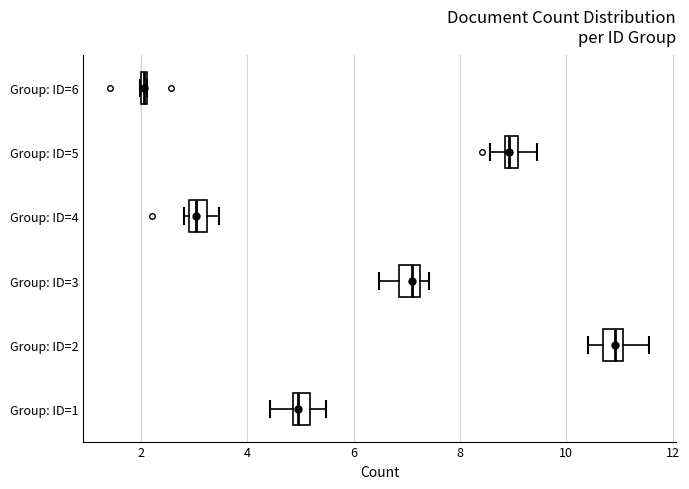

Which box's median line is the furthest to the right?

Group: ID=2